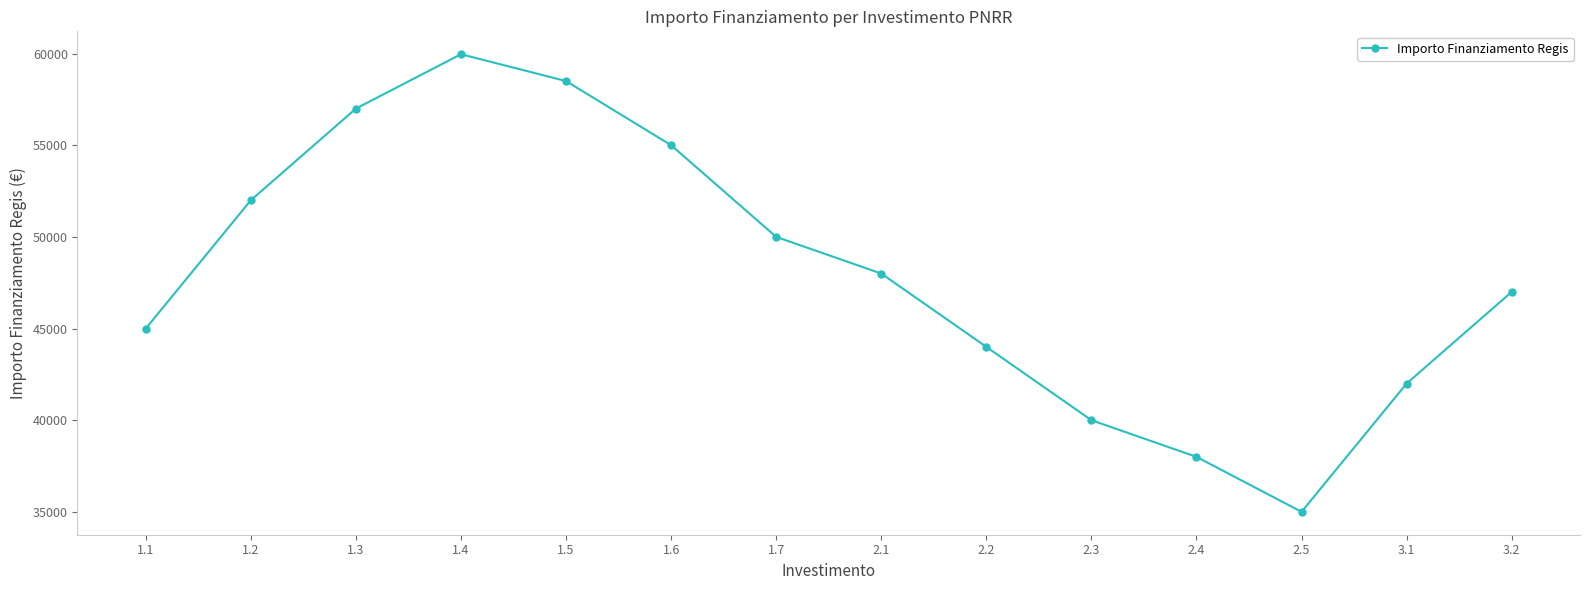

Does the chart display data point markers on the line(s)?

Yes